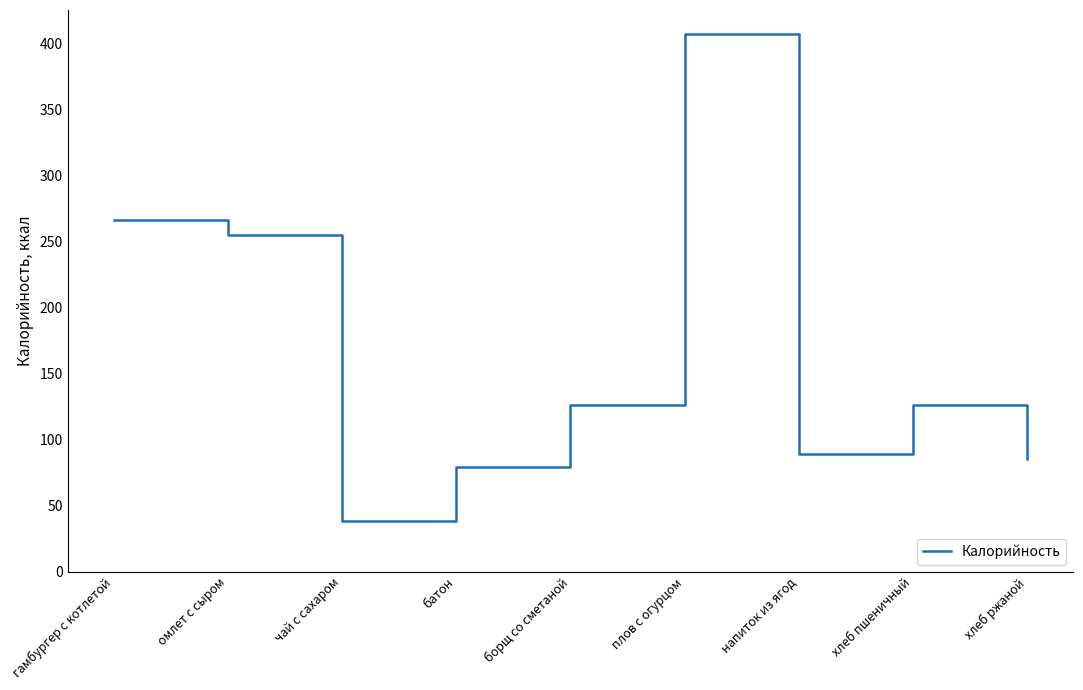

At which label does the data first exceed 126?

гамбургер с котлетой